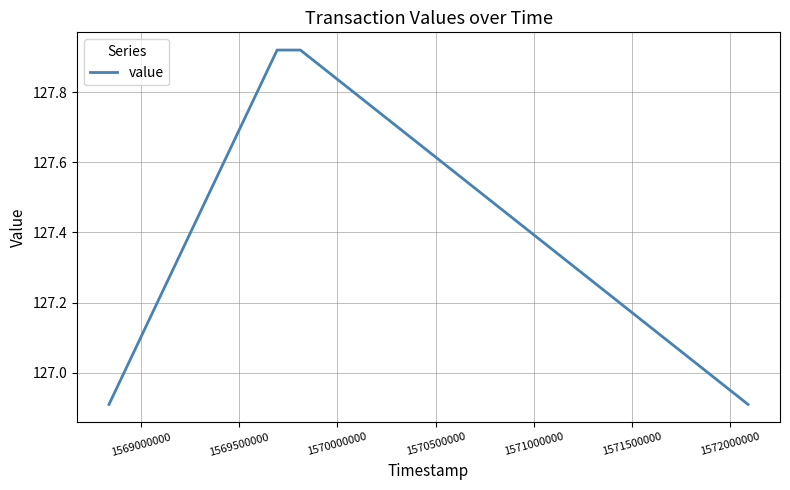

What is the smallest value displayed?

126.9